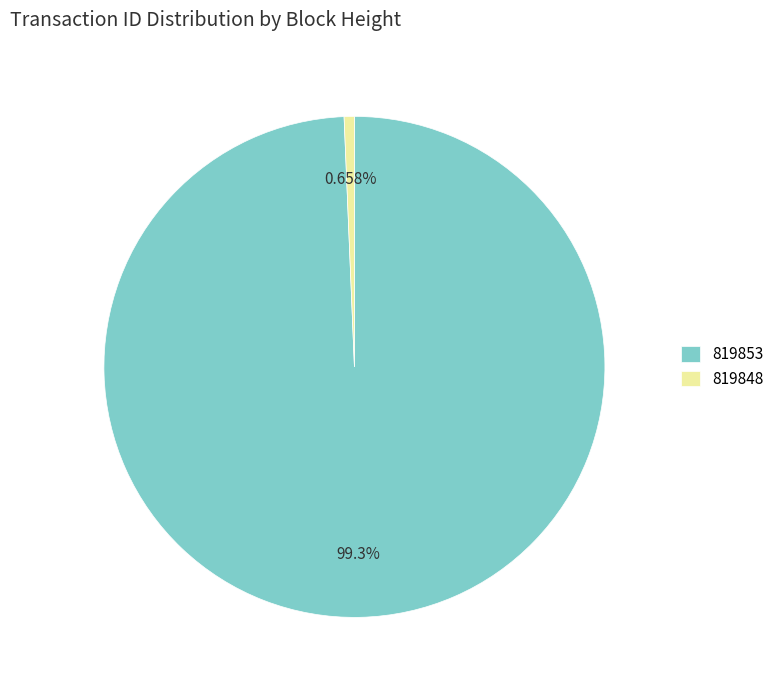

To the nearest percent, what is the difference between the 819848 and 819853 slice percentages?

99%